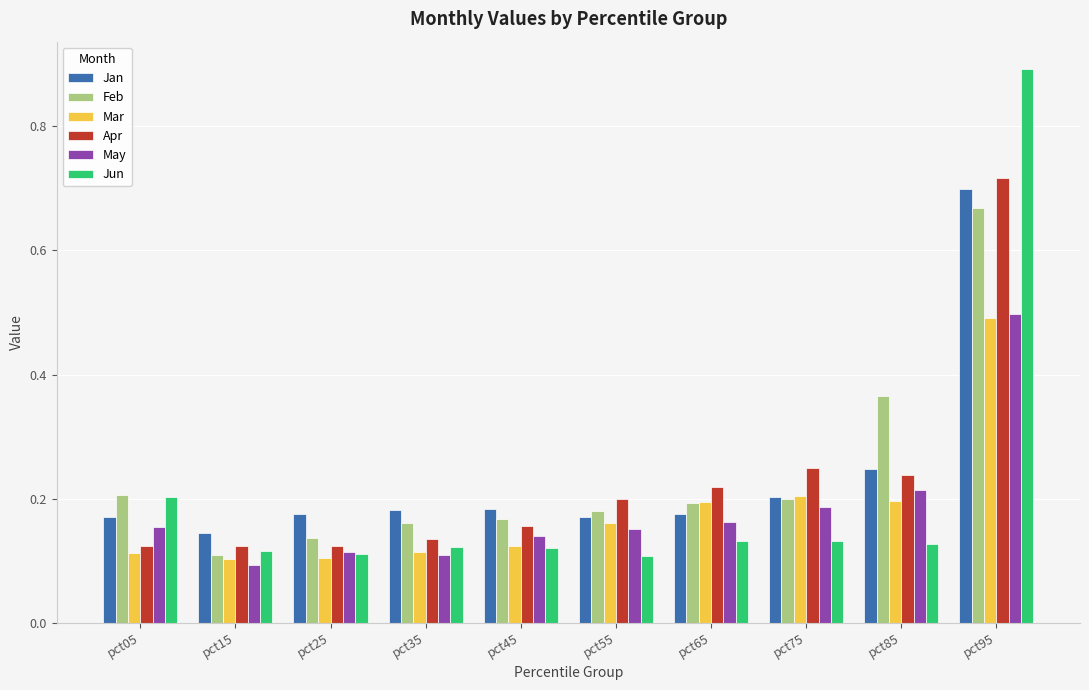

How many Jun values are between 0 and 1?

10